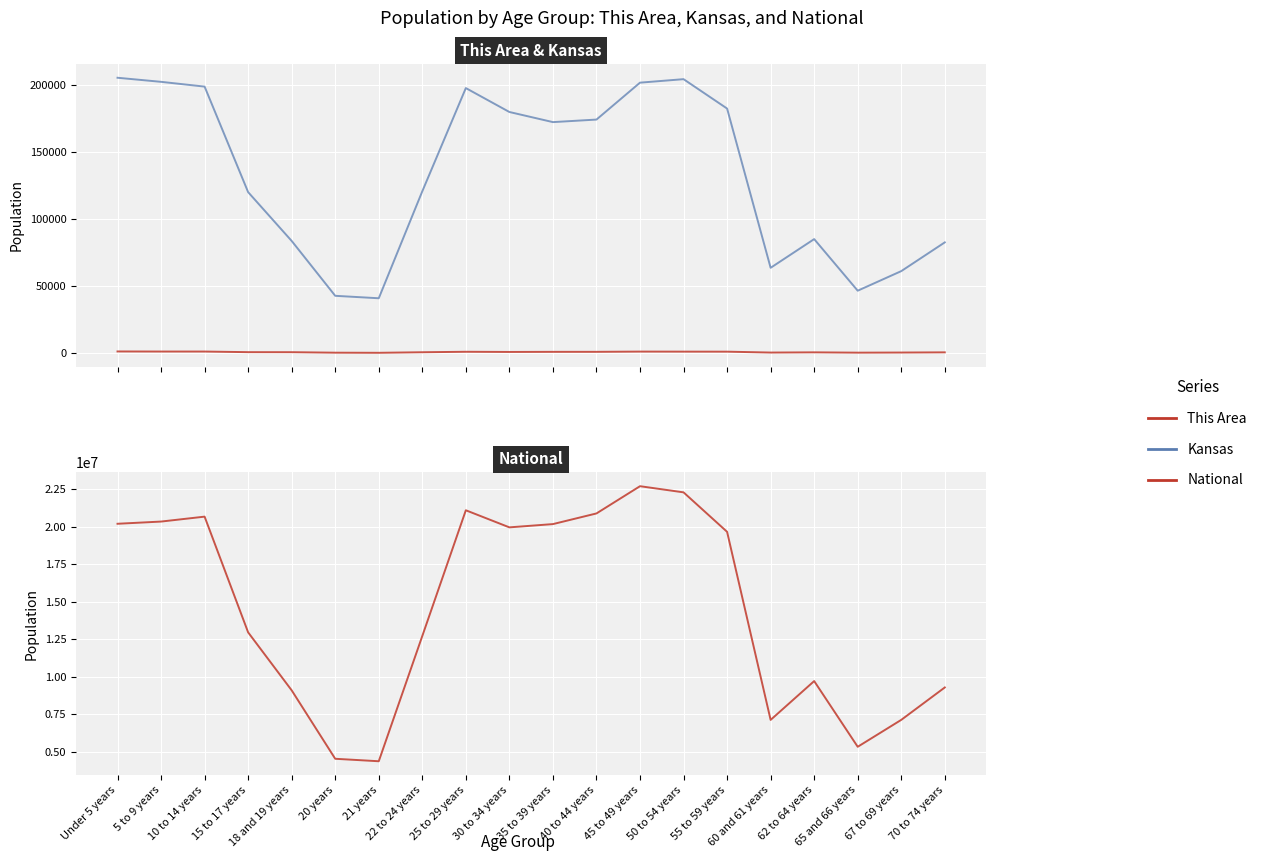

Read the This Area value at 22 to 24 years, to the nearest 50.

650